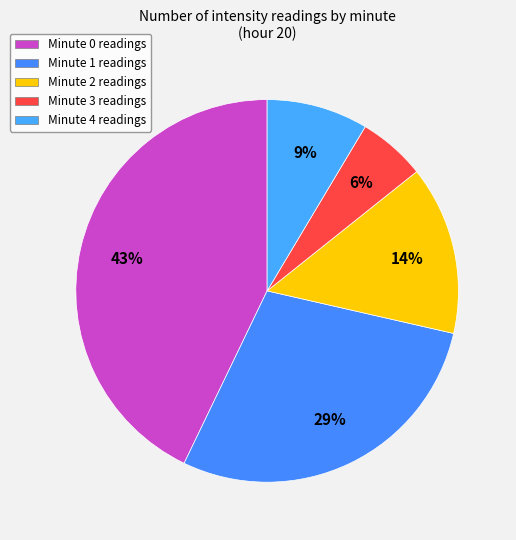

How many segments does this pie chart have?

5